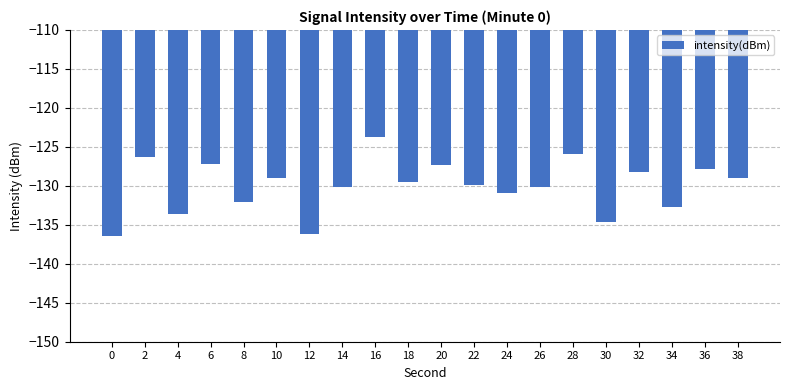

True or false: the data shows -127.4 at 20.

True